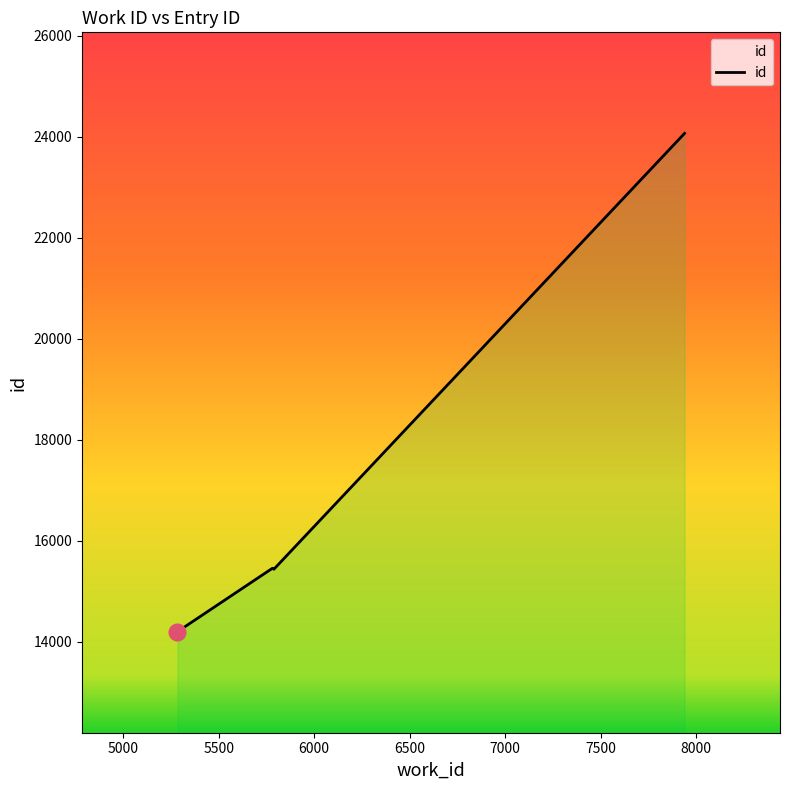

What is the greatest value displayed?

24064